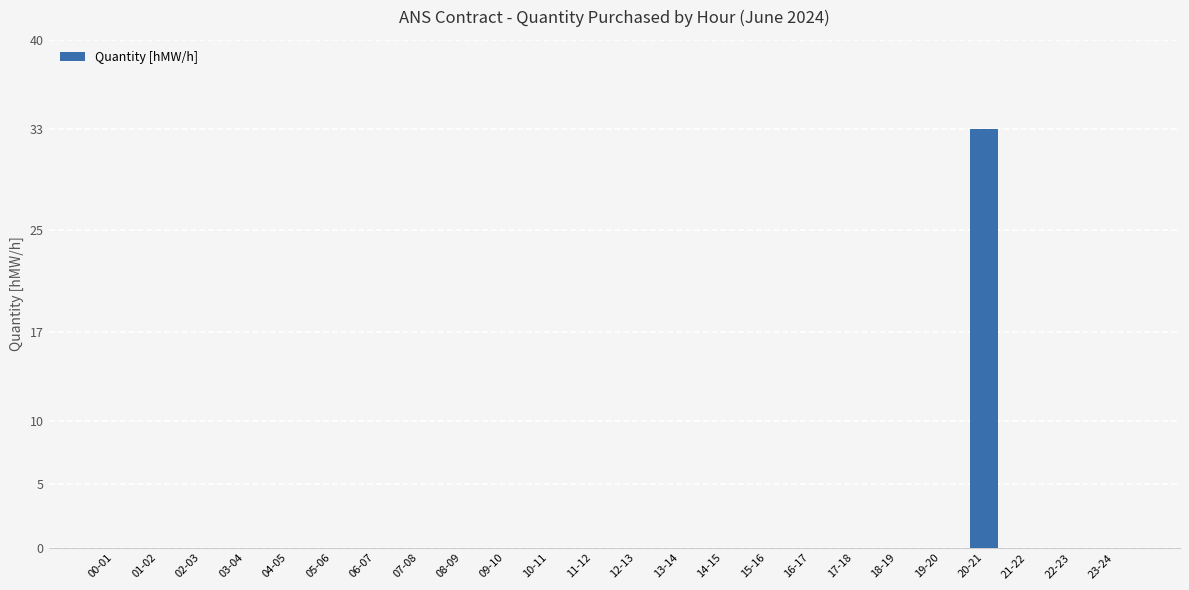

What is the sum of all values?

33